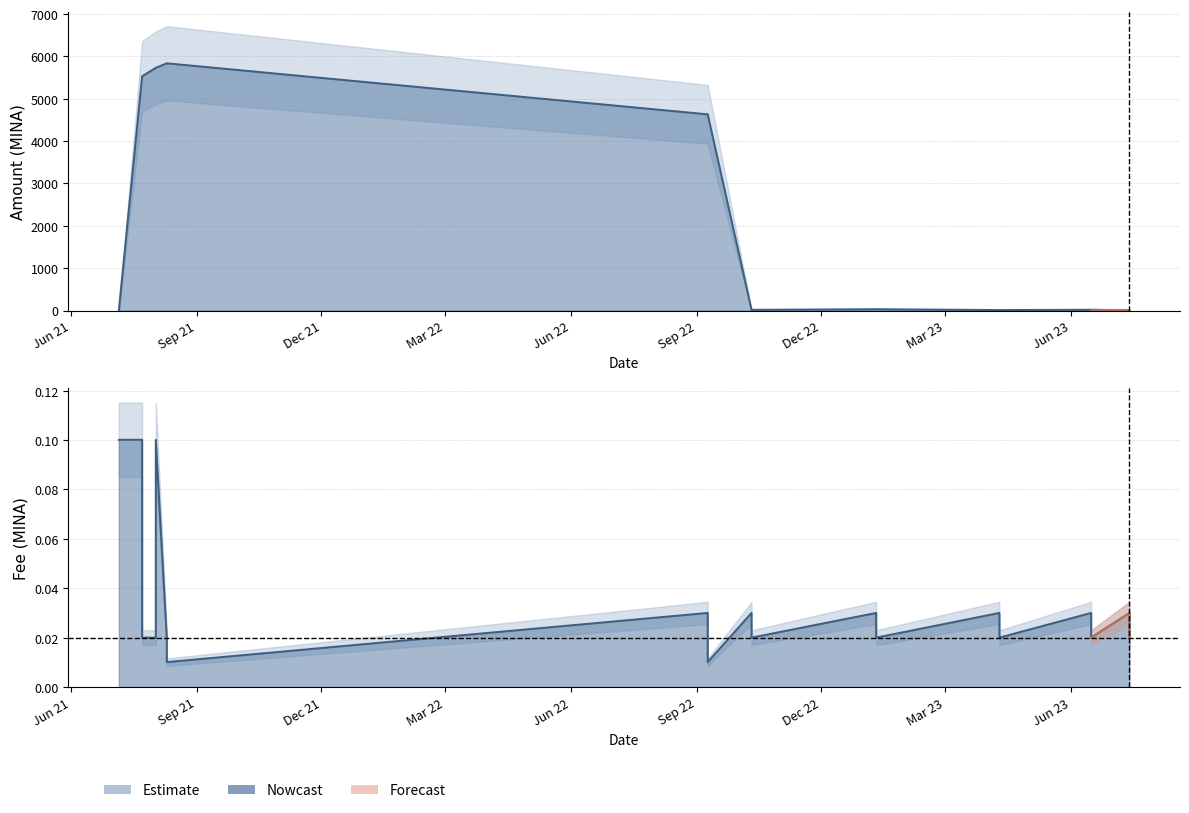

How many data points does each series have?

19